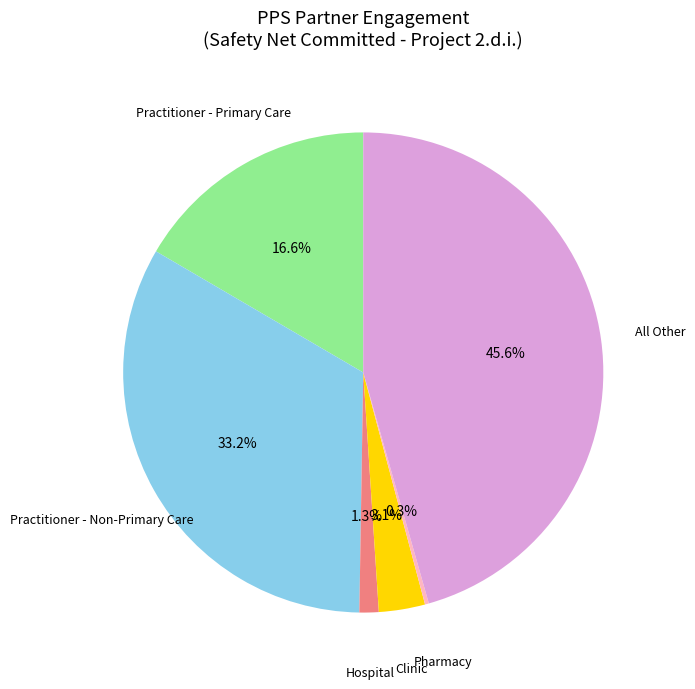

Is there a majority slice in this chart?

No